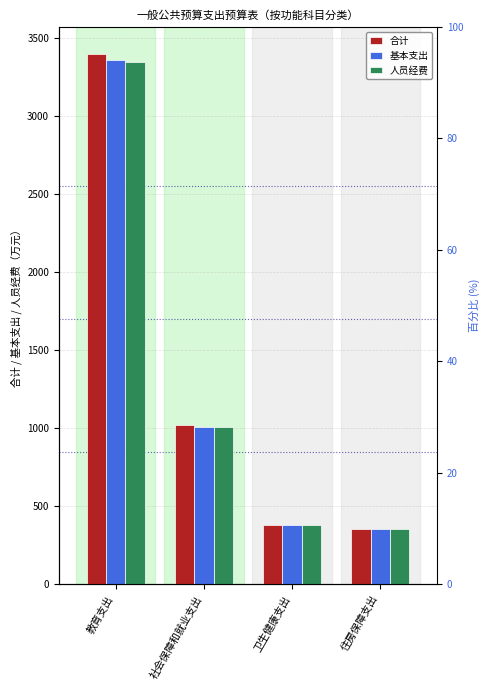

Does the chart contain stacked bars?

No